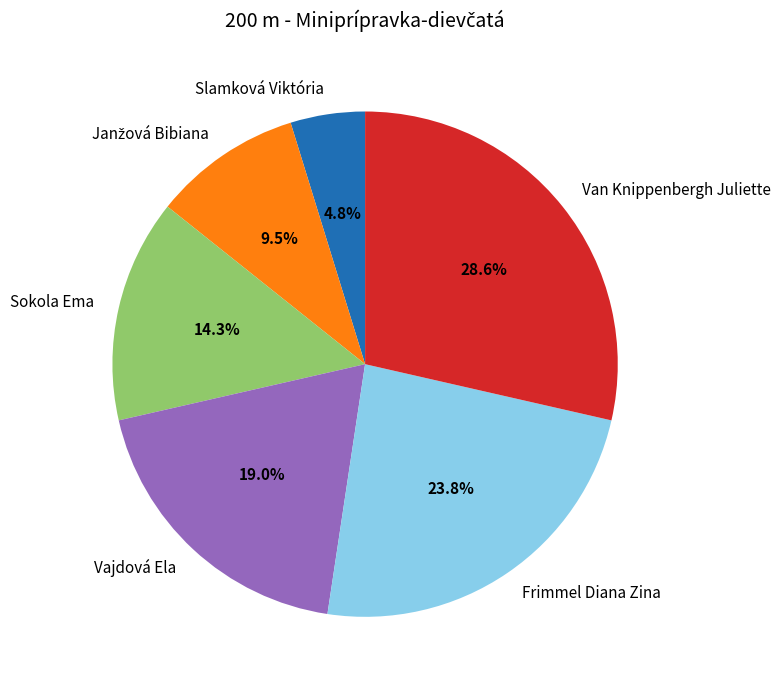

Which category has the biggest portion of the pie?

Van Knippenbergh Juliette